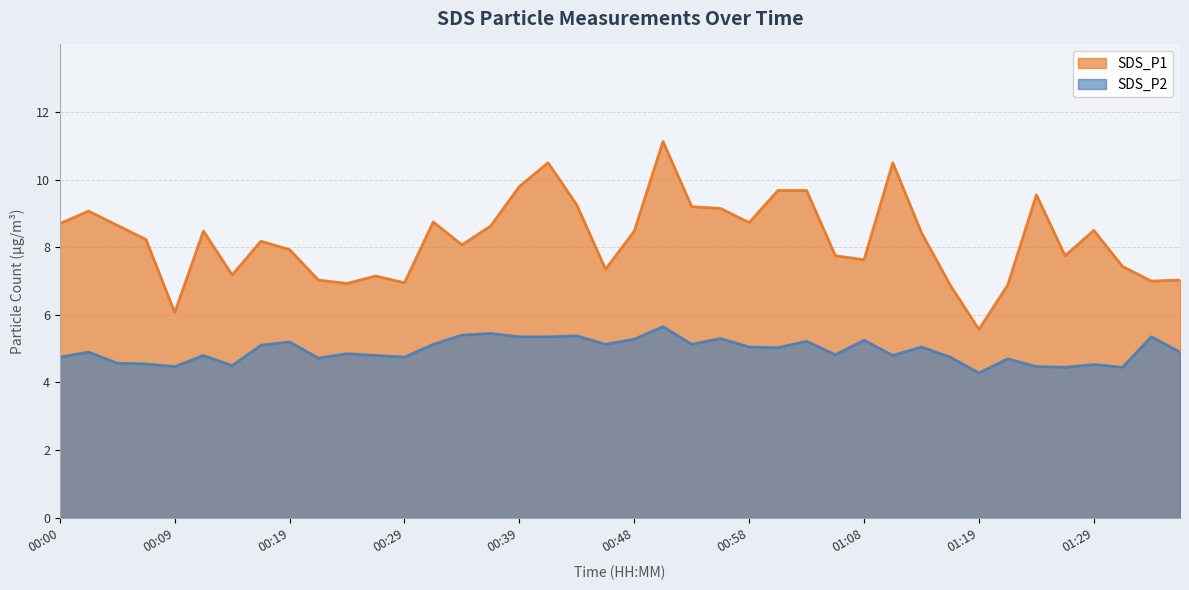

List the series in order of their overall mean, lowest first.

SDS_P2, SDS_P1